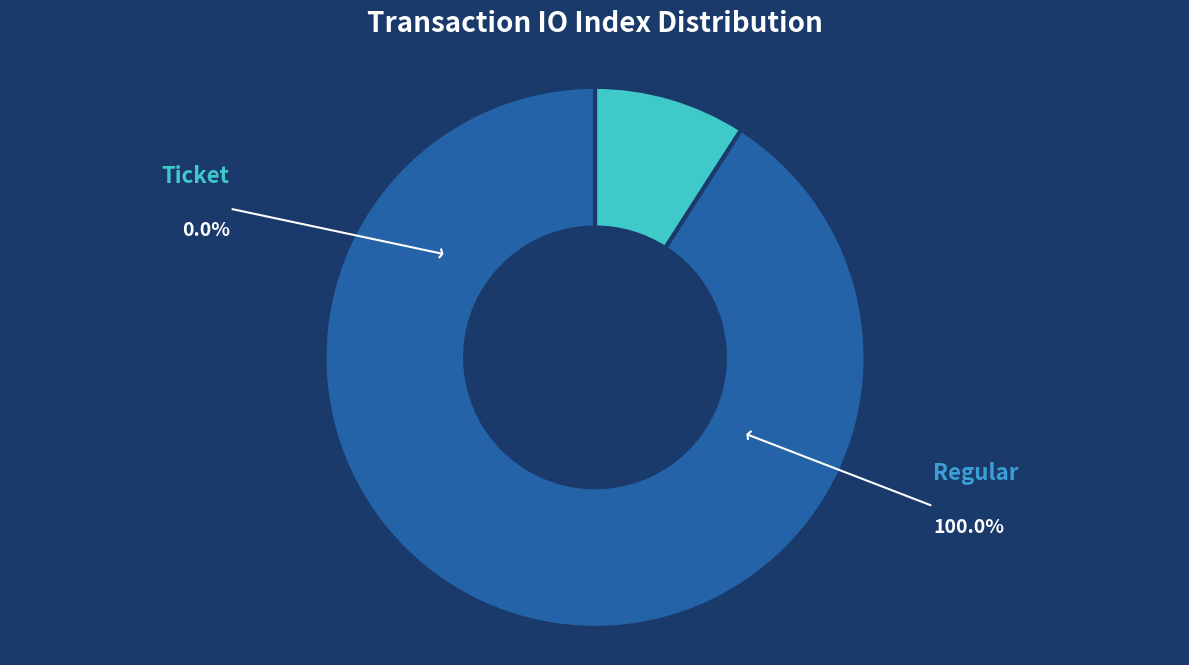

Is it true that Ticket is 14% of the pie?

False